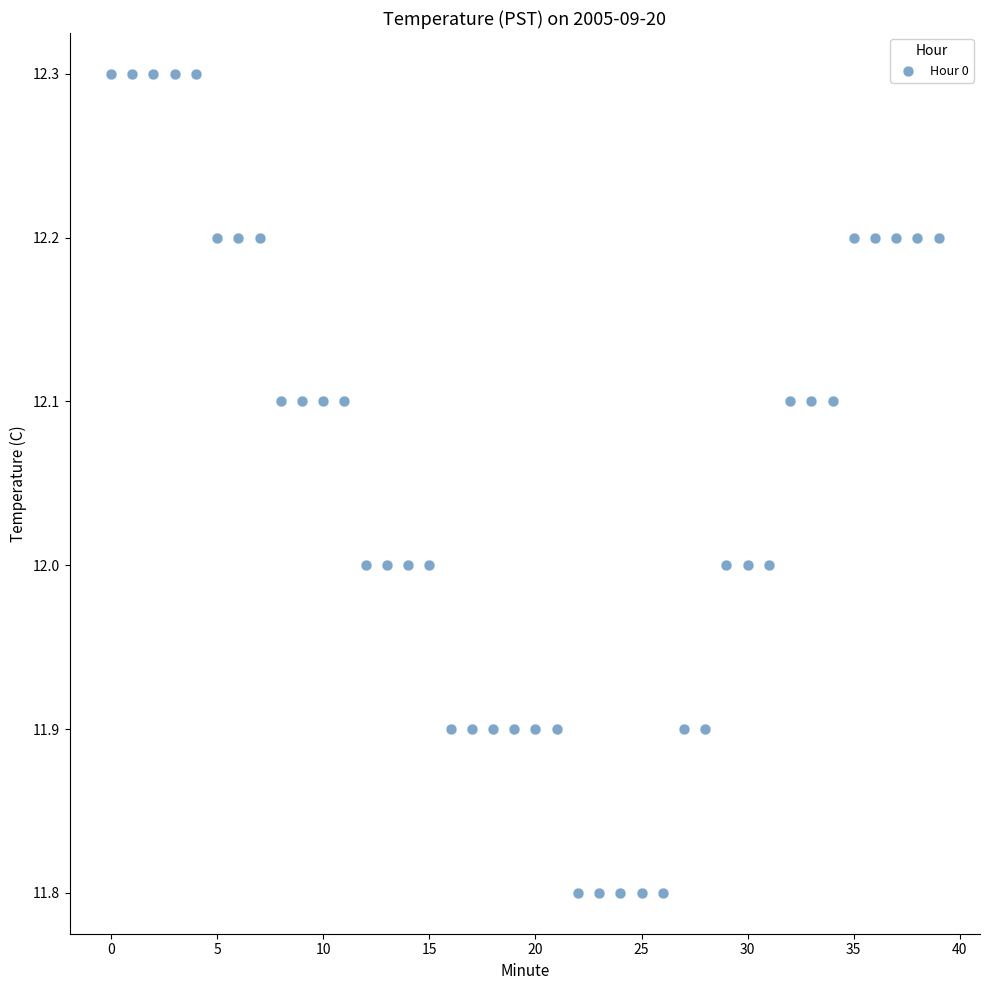

What is the range of Y values (max minus min)?

0.5